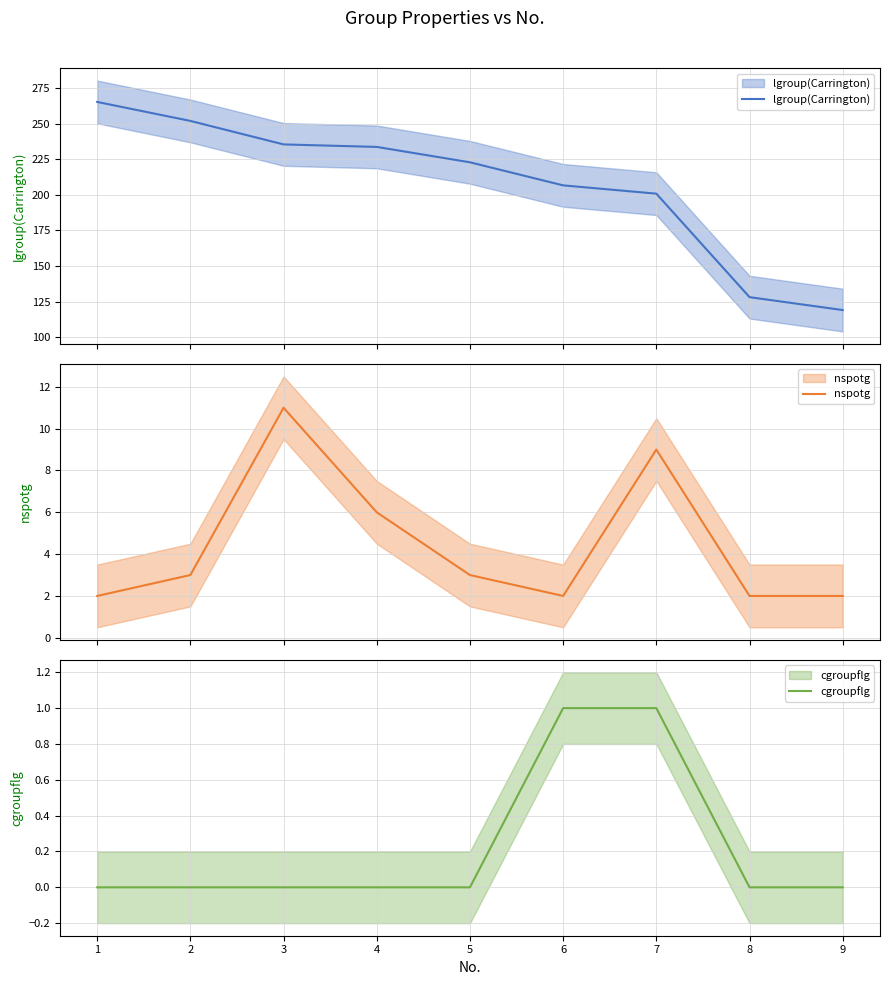

What is the sum of all cgroupflg values?

2.0